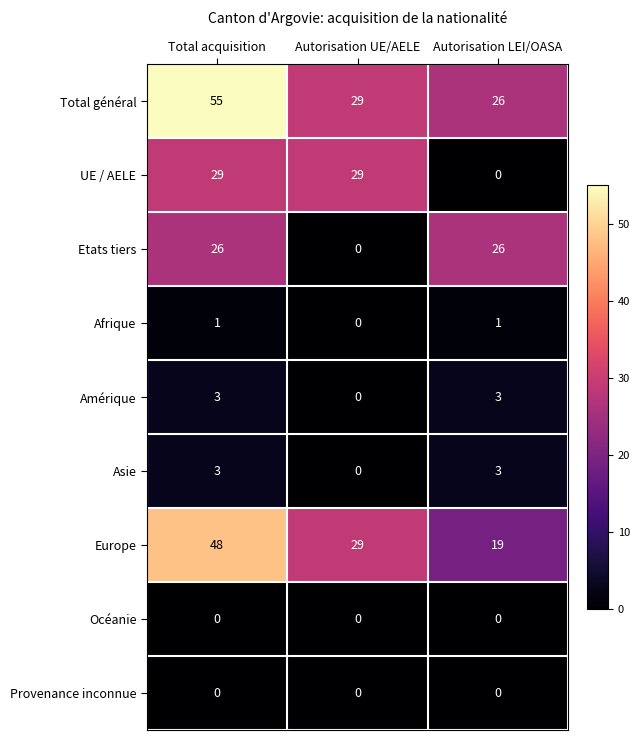

What is the difference between the second highest and minimum values in the Total général series?

3